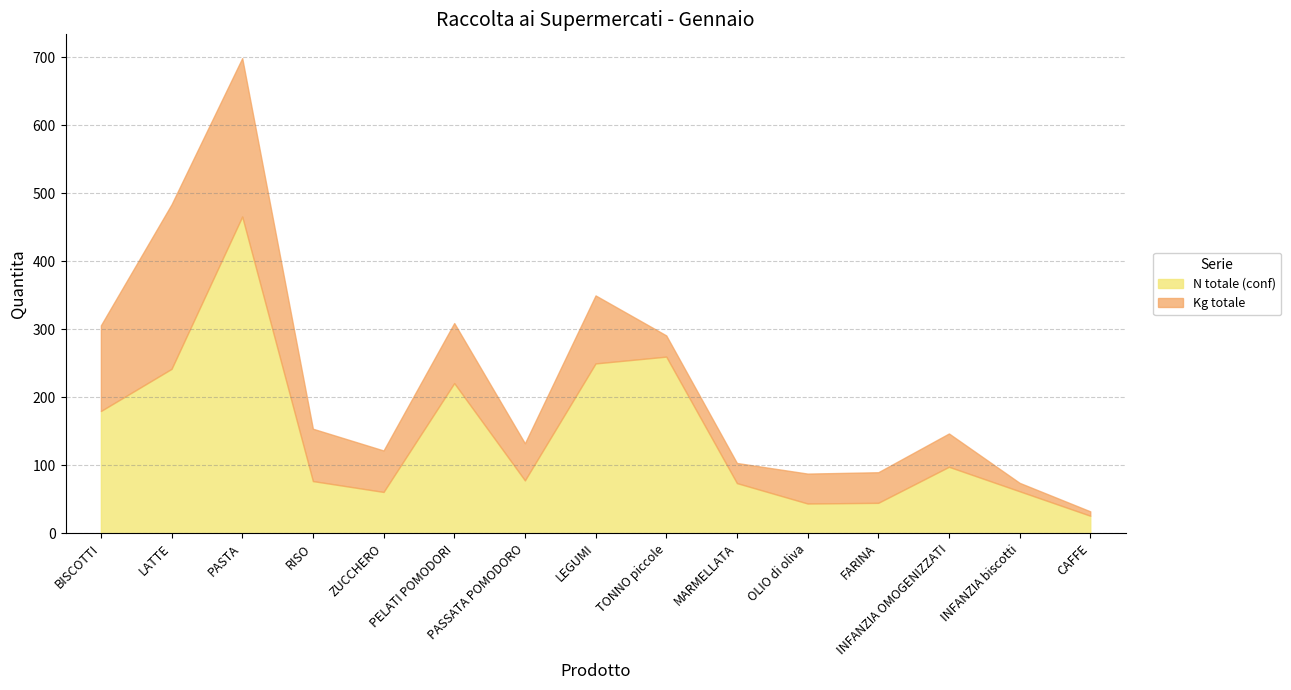

At which label does Kg totale first exceed 54?

BISCOTTI